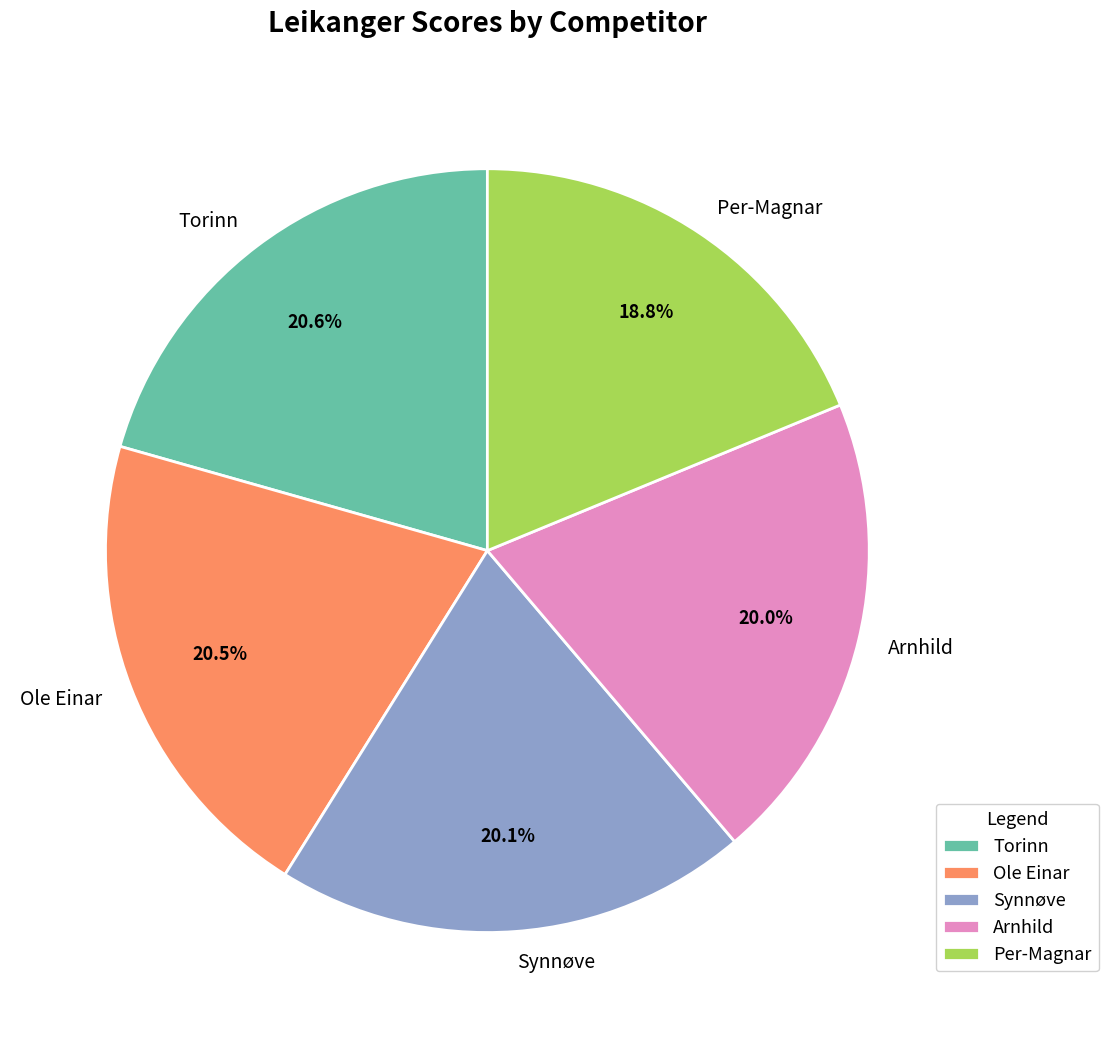

Count the number of slices in the pie.

5